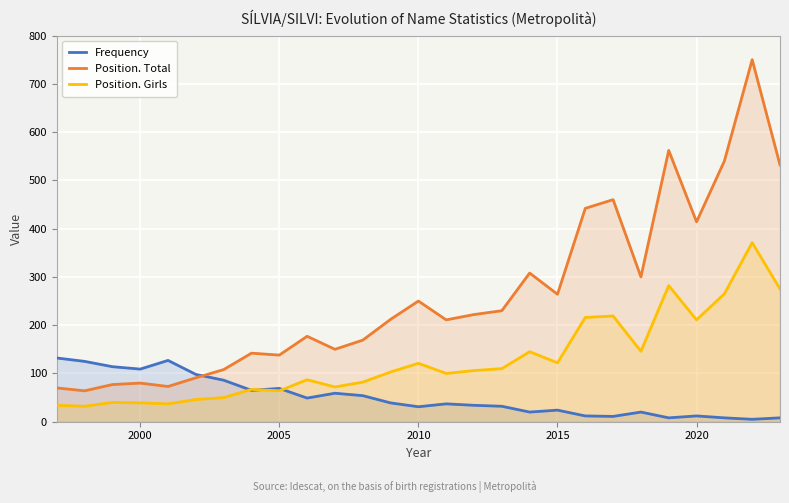

Which series has the largest total across all categories?

Position. Total